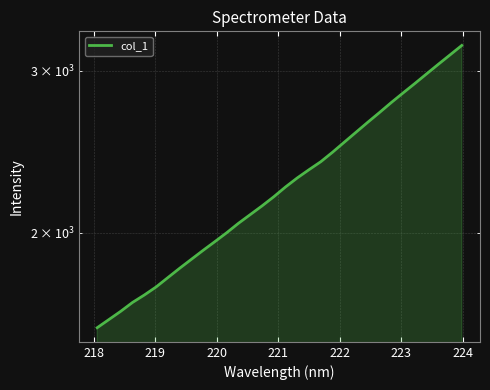

True or false: the data shows 3985.4 at 28.

False